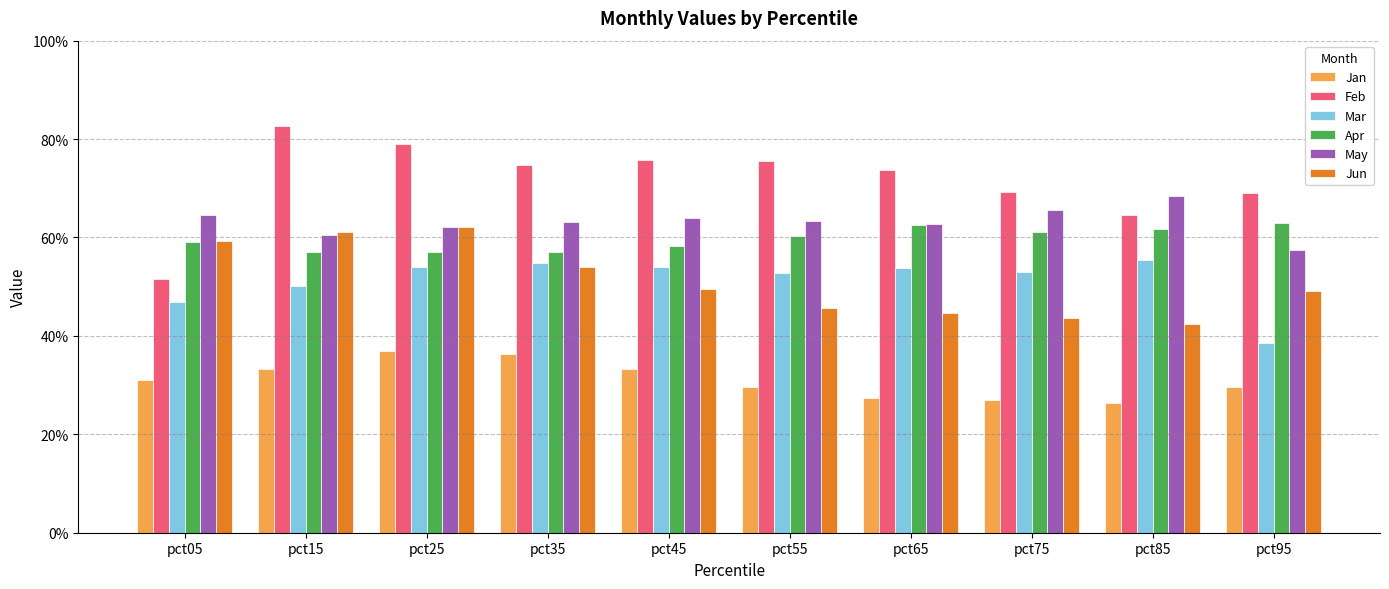

What are all the series names shown in the legend?

Jan, Feb, Mar, Apr, May, Jun